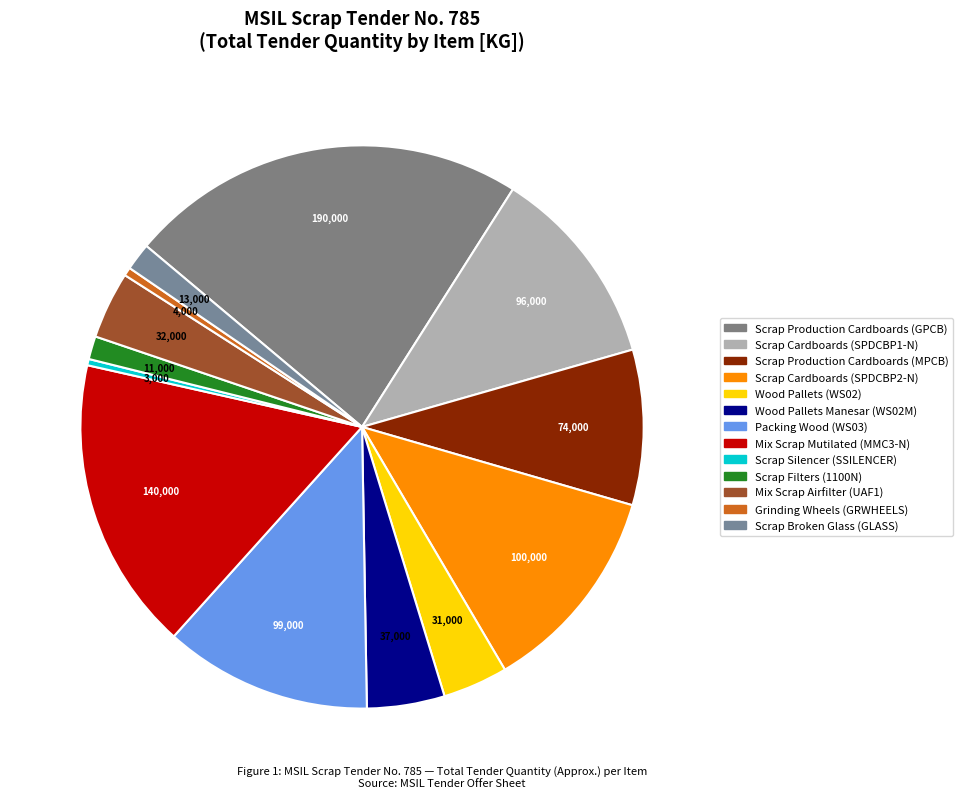

What is the largest slice in the pie chart?

Scrap Production Cardboards (GPCB)